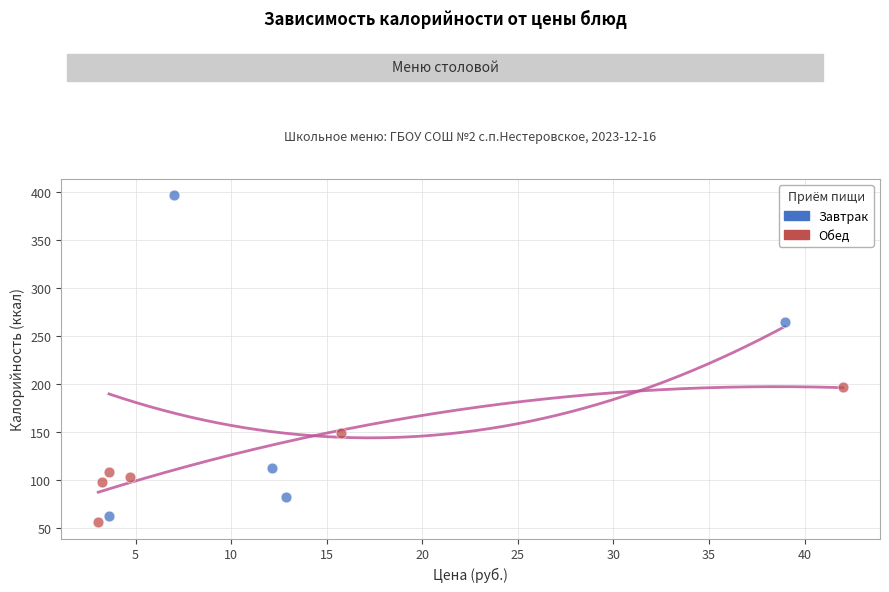

Which series has the largest Y range (max minus min)?

Завтрак